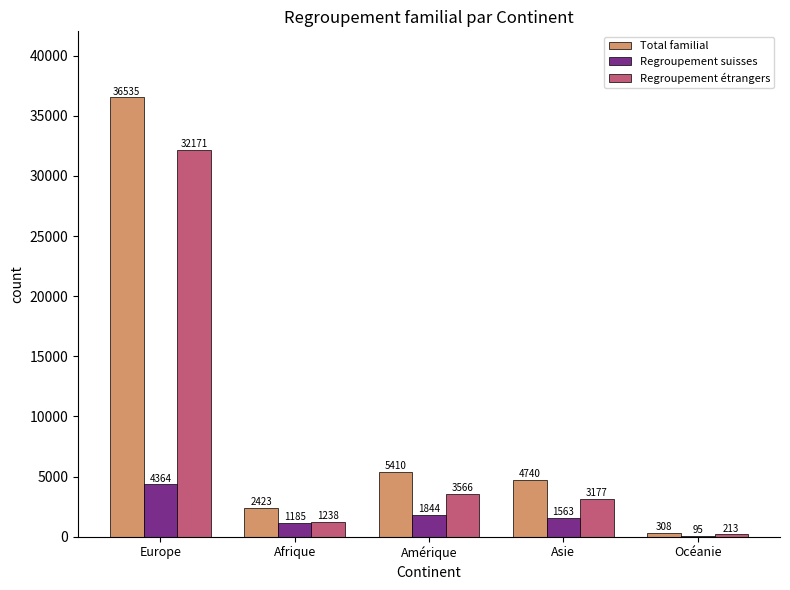

At which label does Regroupement suisses reach its peak?

Europe